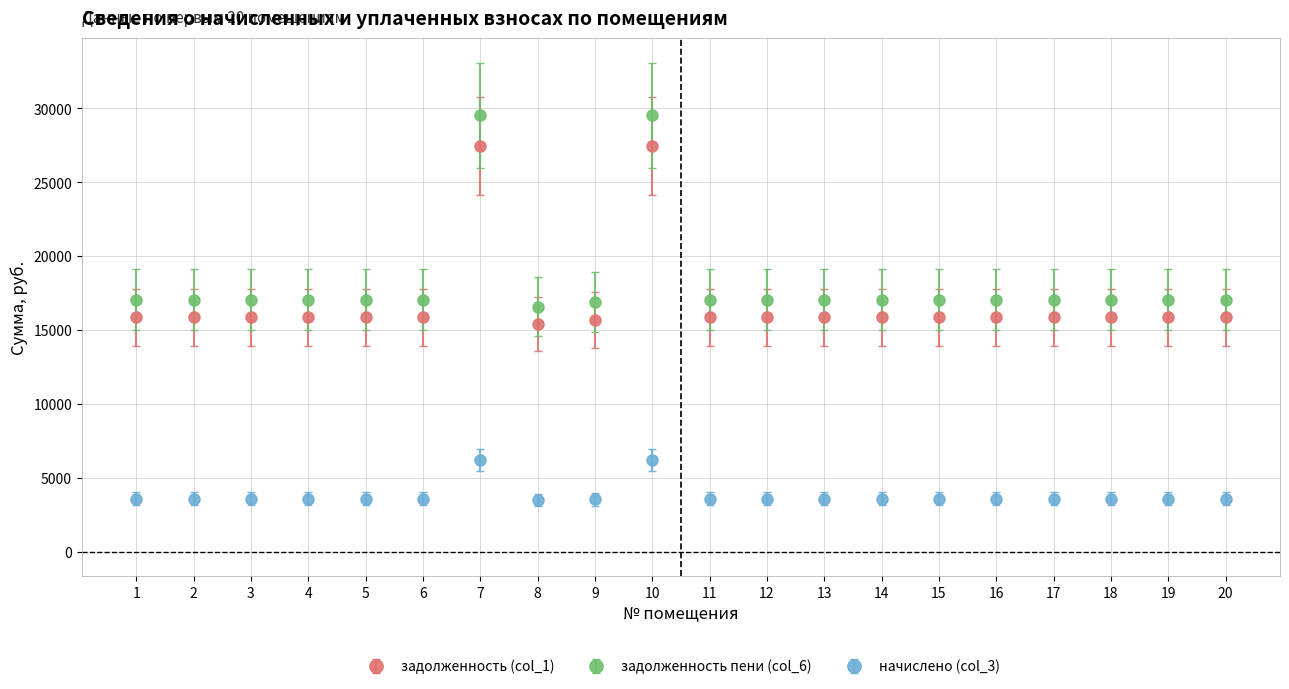

What is the maximum value shown in the chart?

29531.5